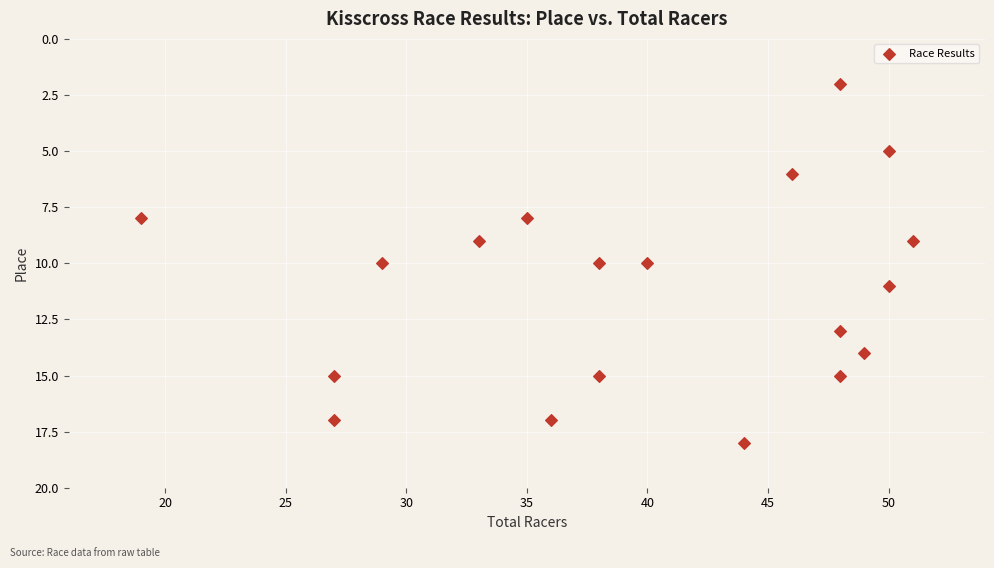

What is the range of X values (max minus min)?

32